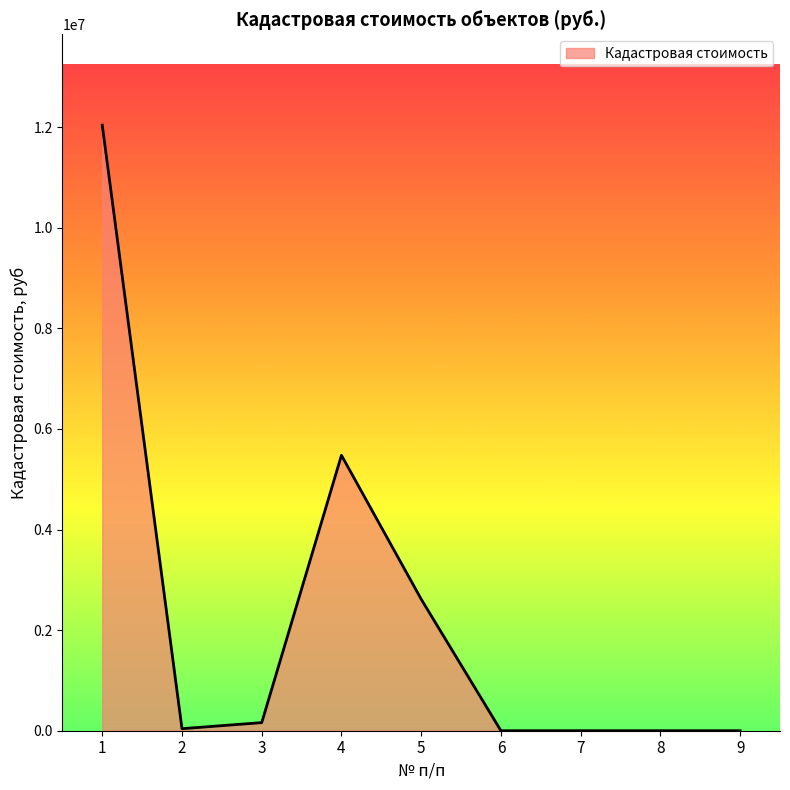

True or false: there are more than 0 points higher than both neighbors.

True